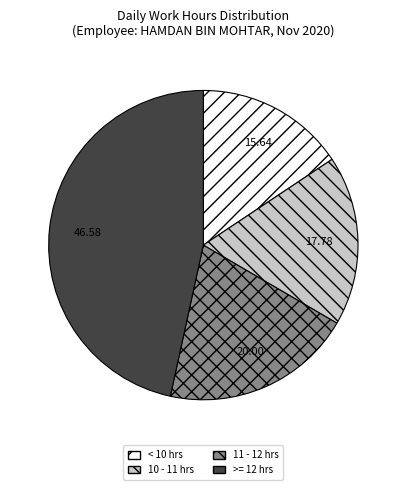

Combined, do < 10 hrs and >= 12 hrs account for over 50%?

Yes